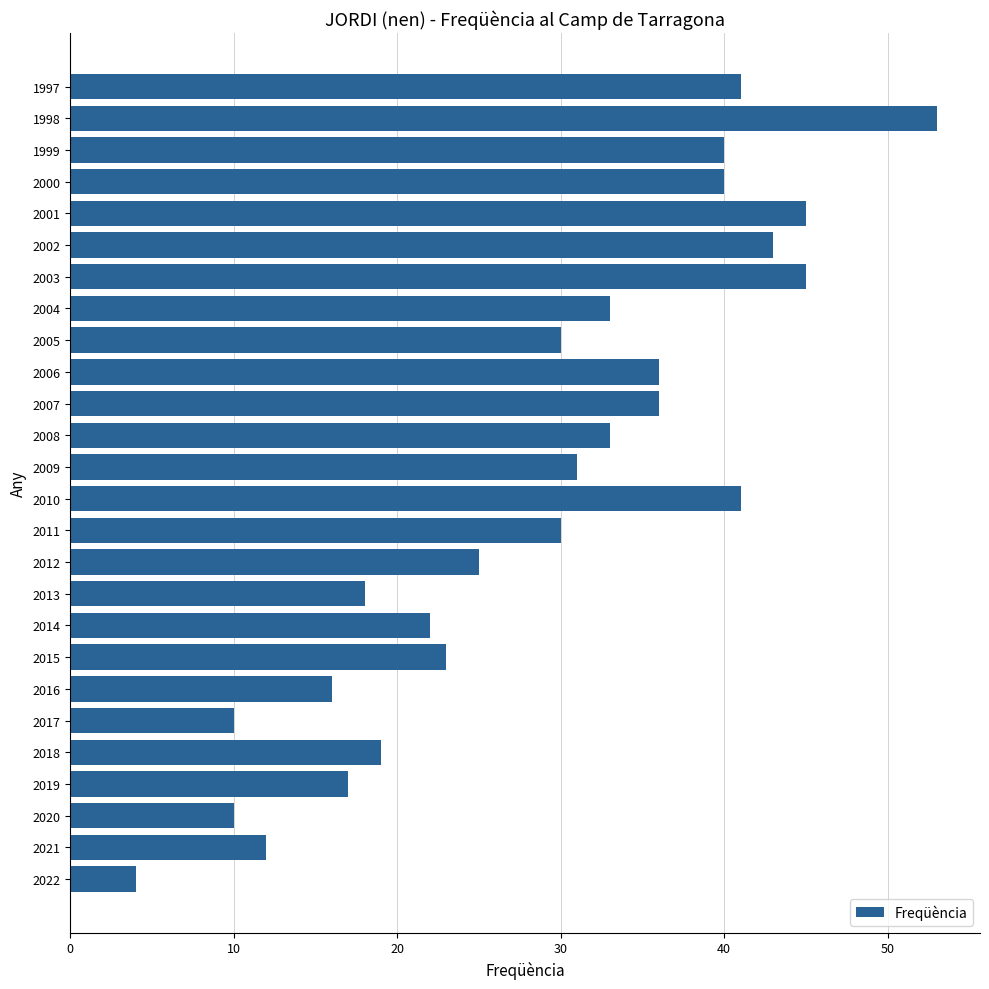

The value at 2013 is 18. True or false?

True